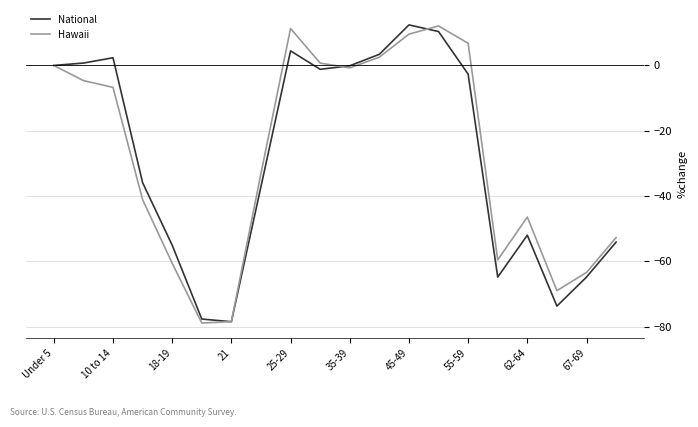

What is the maximum value shown in the chart?

12.4